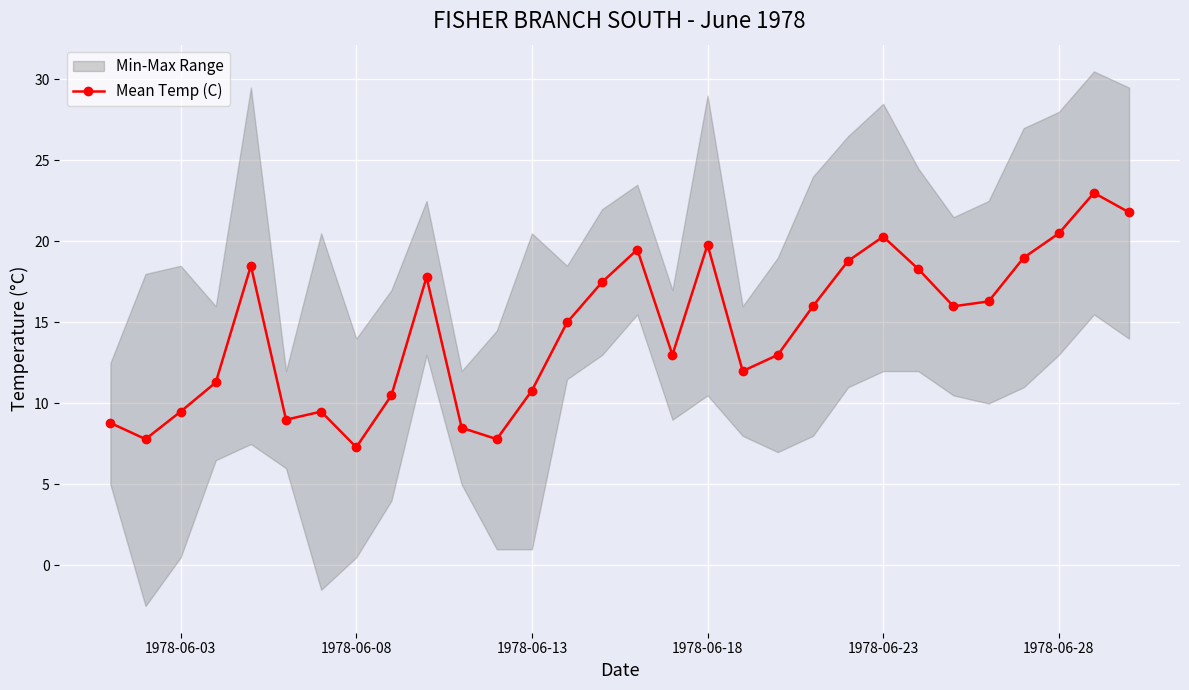

What is the maximum value for Mean Temp (C)?

23.0